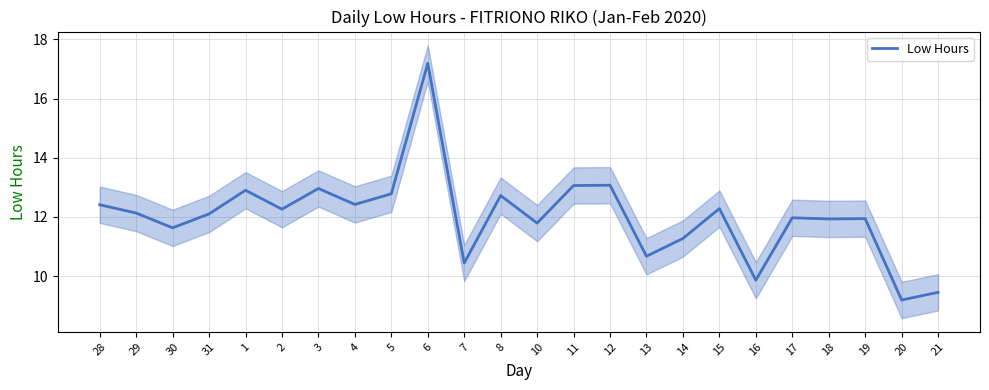

Where is the first local maximum?

1